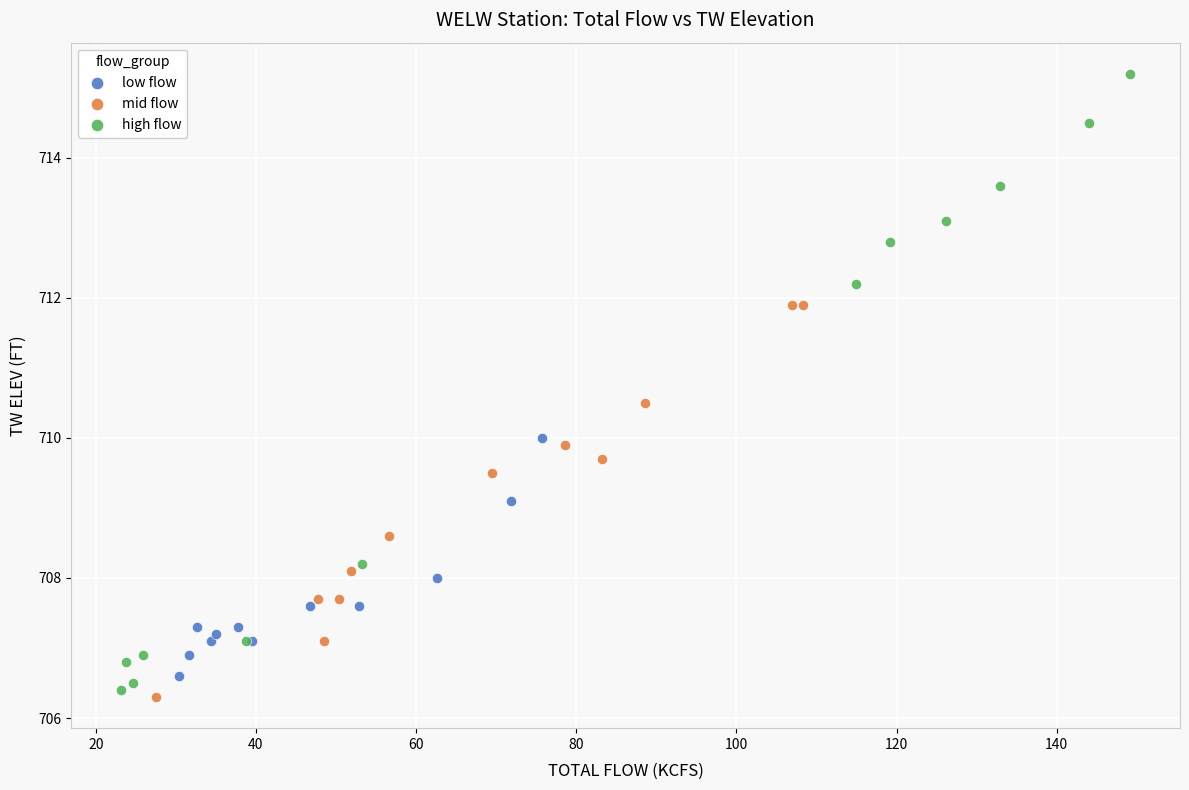

Which series contains the highest Y value?

high flow